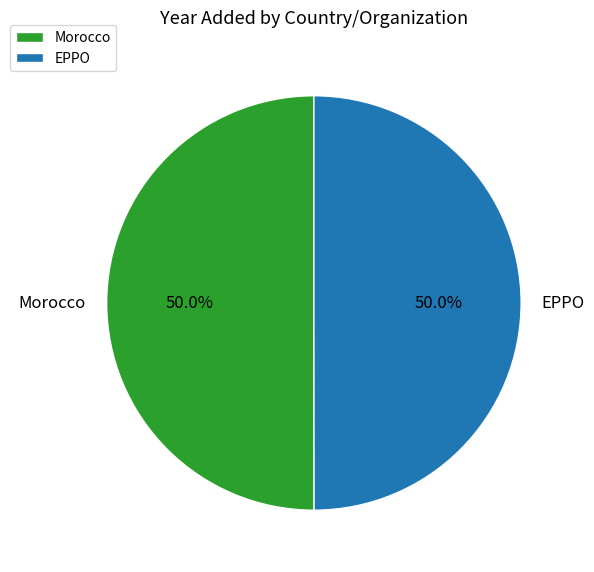

What is the ratio of the value at Morocco to the value at EPPO?

1.0